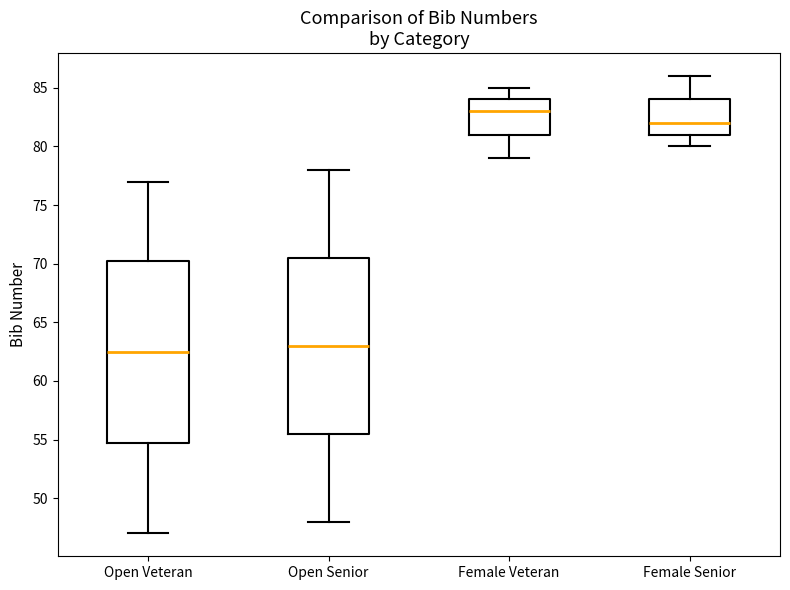

Where does the lower whisker of the box for Open Senior end on the y-axis? The values are not printed on the chart, so give them approximately, as read against the axis.

48.0